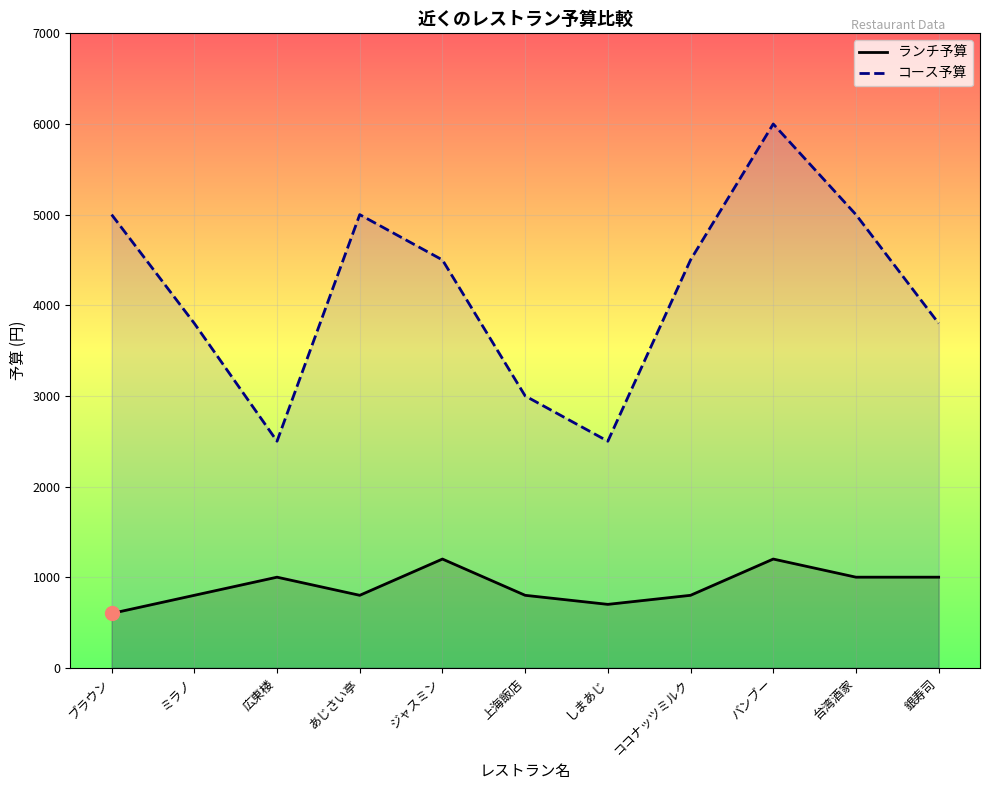

Which series has the largest range (max minus min)?

コース予算